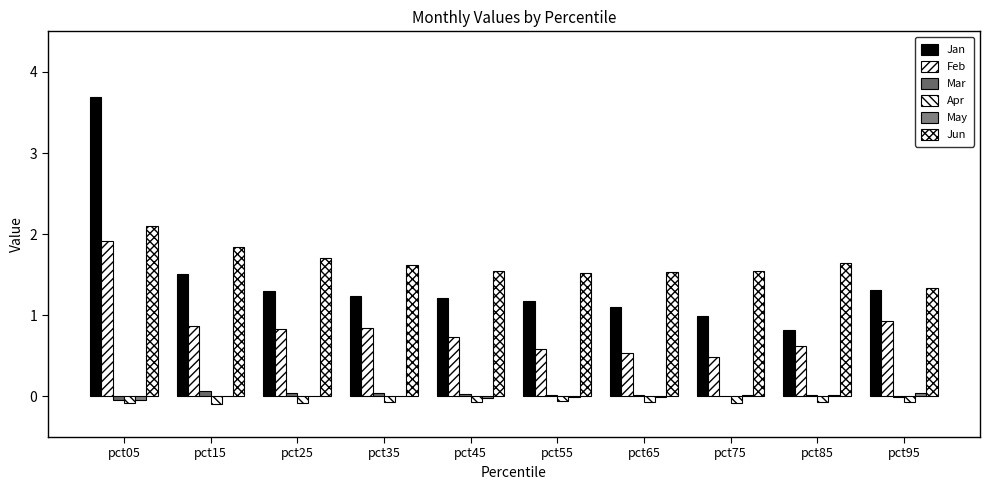

Are the bars horizontal?

No